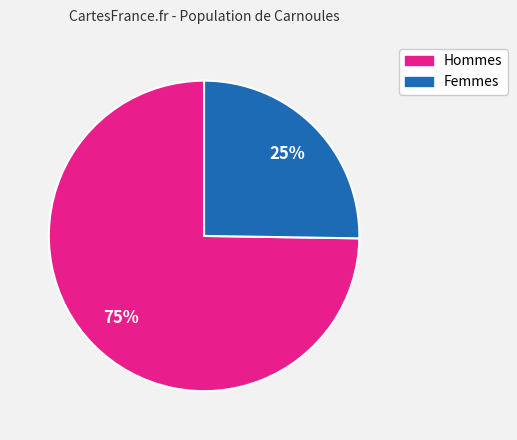

Is there any slice that represents more than half of the pie?

Yes